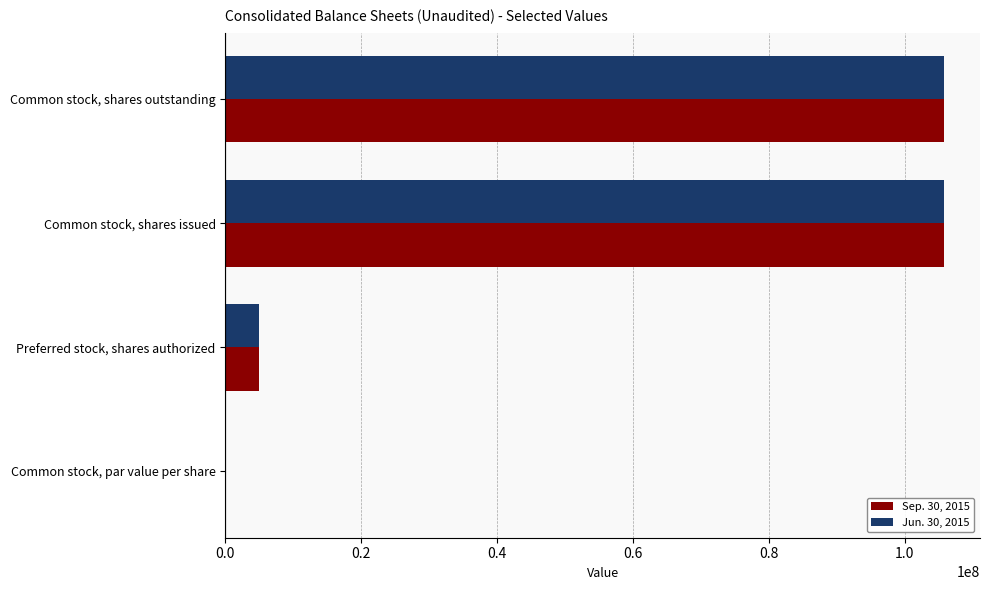

What is the sum of all Sep. 30, 2015 values?

216580390.0